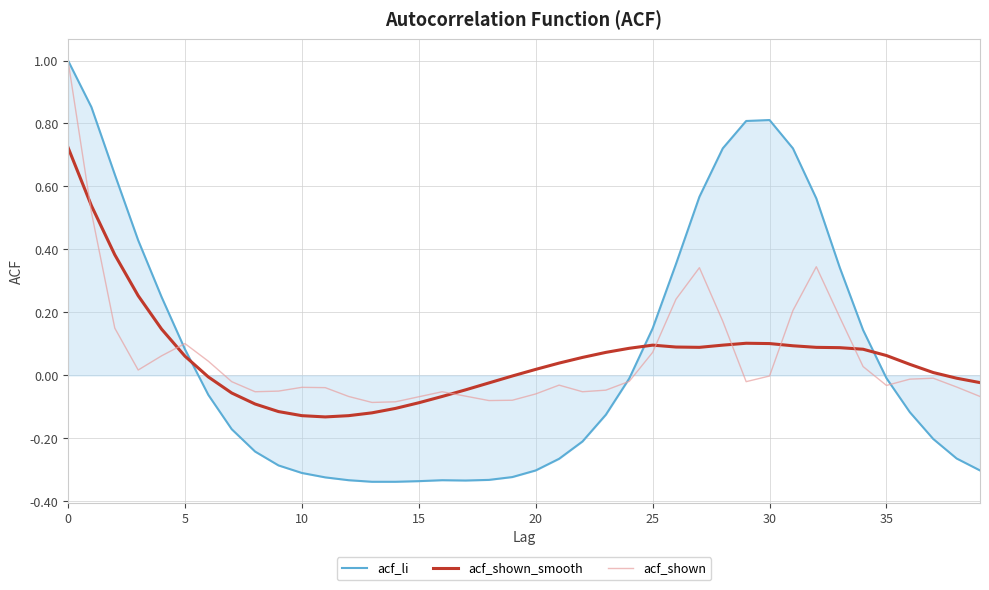

What are all the series names shown in the legend?

acf_li, acf_shown_smooth, acf_shown